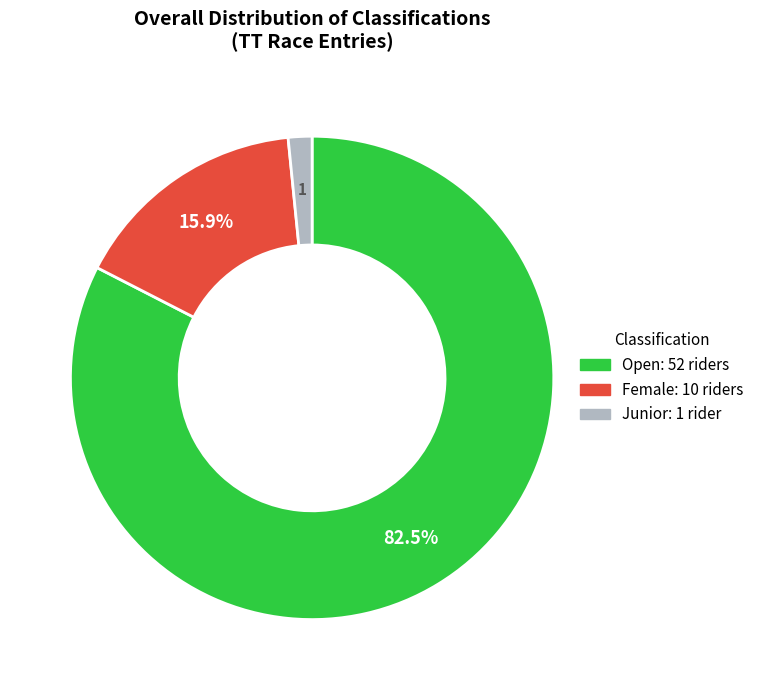

How many slices are in this pie chart?

3